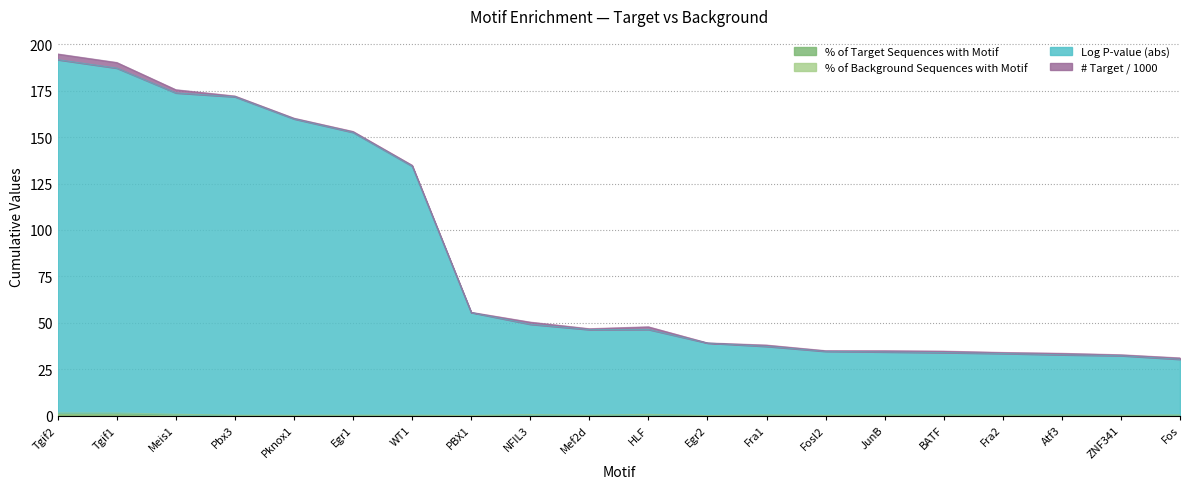

True or false: % of Target Sequences with Motif and Log P-value (abs) intersect in this chart.

False